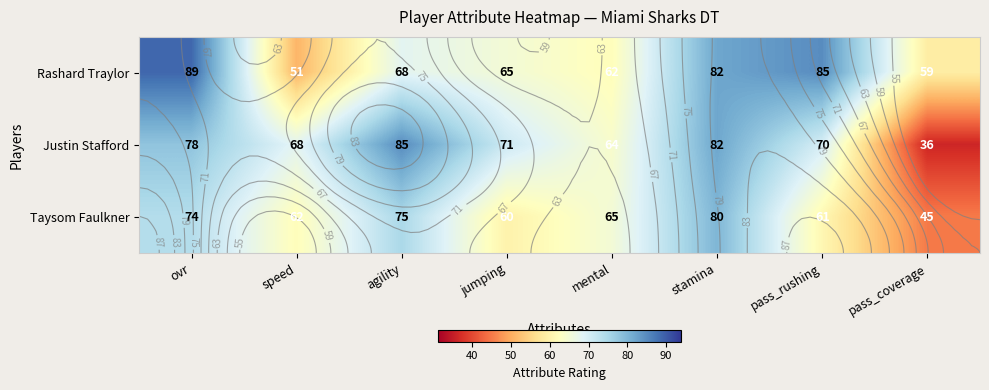

At pass_rushing, list the series in order from smallest to largest.

Taysom Faulkner, Justin Stafford, Rashard Traylor